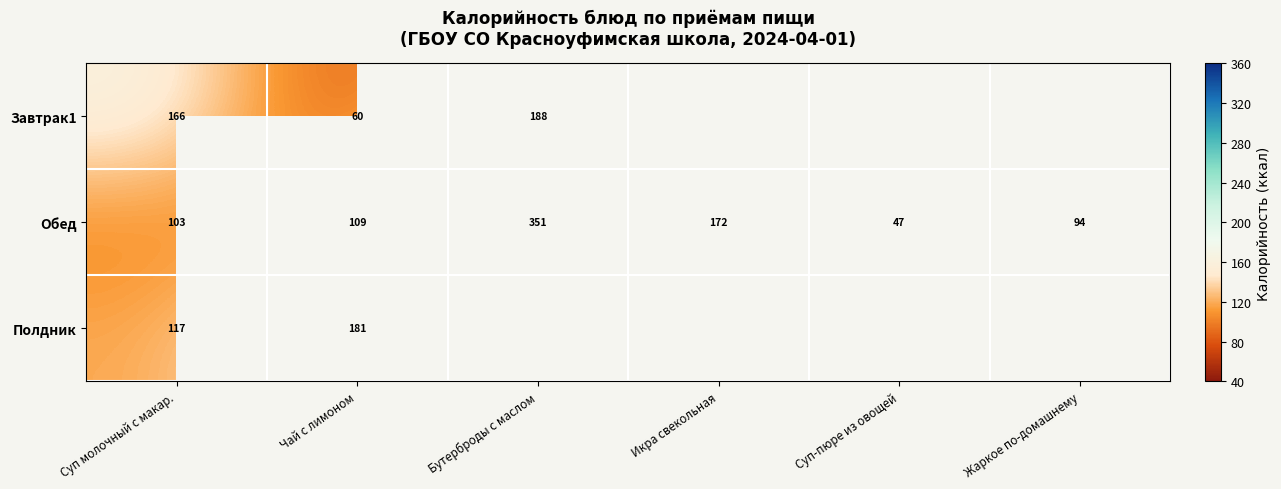

Where is Обед nearest to the value 199?

Икра свекольная